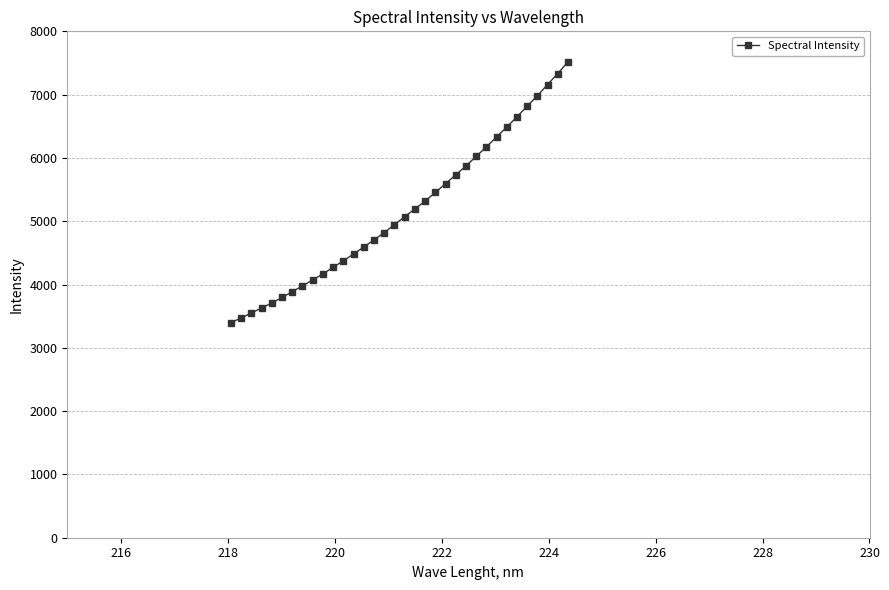

What is the smallest value displayed?

3397.6